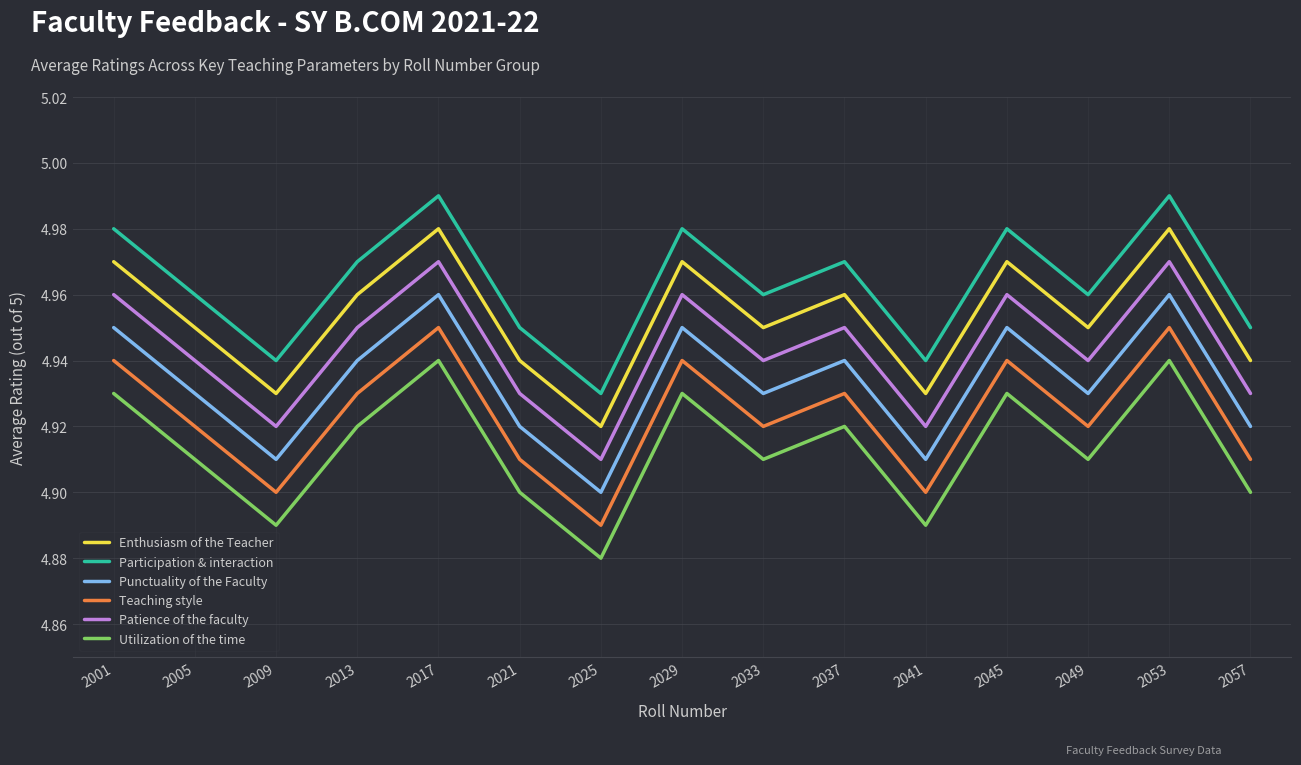

Where is Utilization of the time nearest to the value 4?

2025